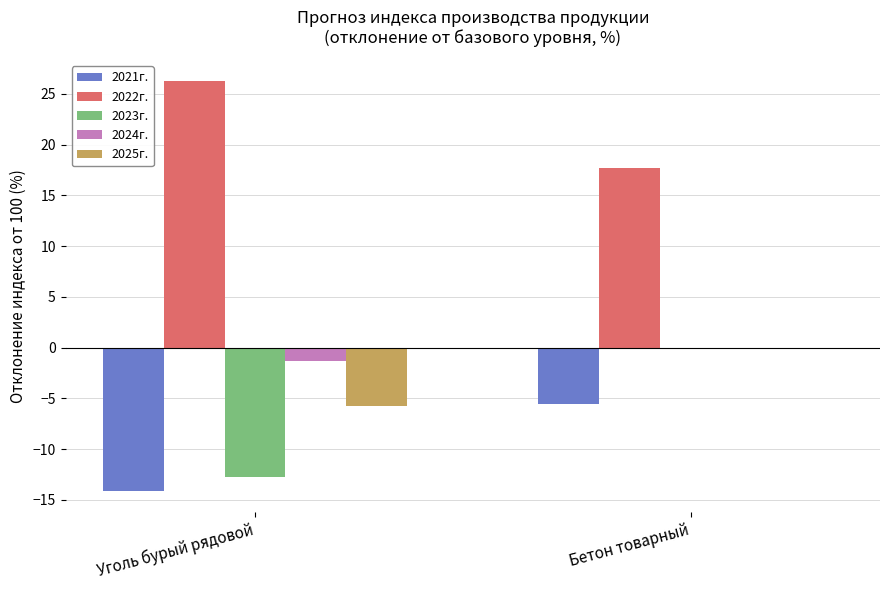

Between Уголь бурый рядовой and Бетон товарный, which series saw the biggest shift?

2023г.